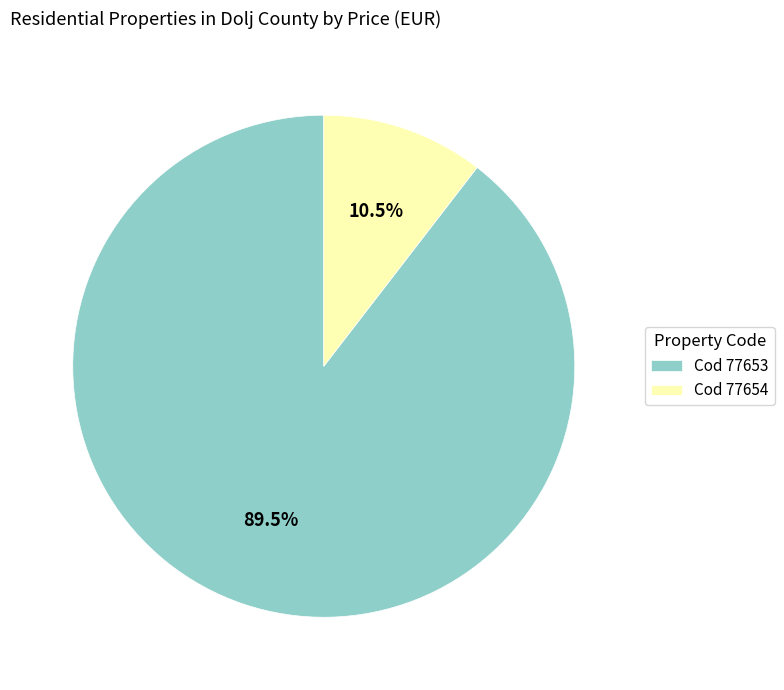

Which category has the smallest portion of the pie?

Cod 77654